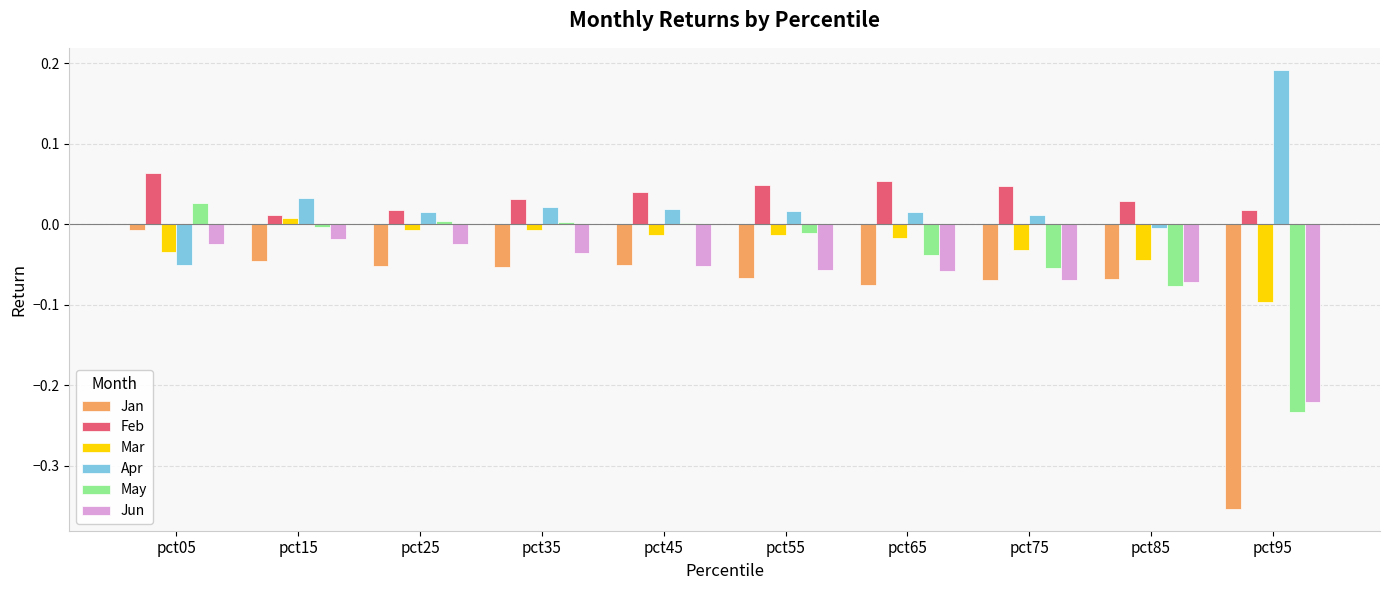

Is the value of Jan at pct85 greater than the value of Mar at pct55?

No